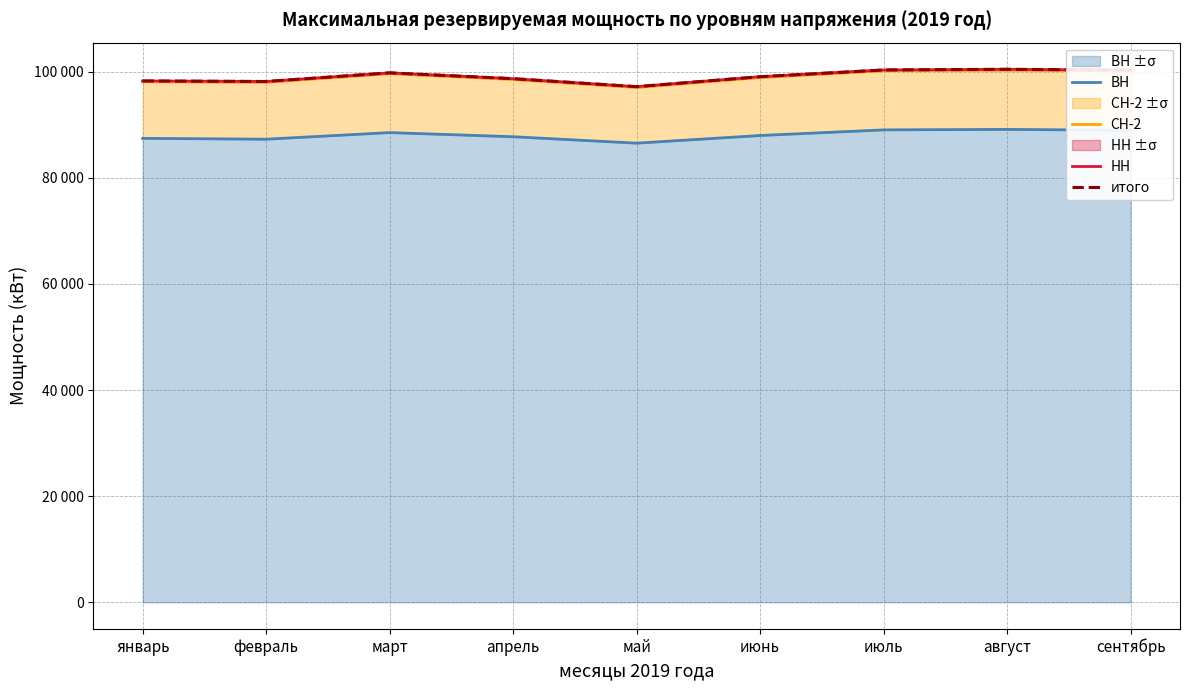

Reading left to right, what are all the values shown in this chart?

ВН: 87445.6	87288.4	88531.5	87751.0	86540.9	87981.8	89043.1	89135.6	88955.1
СН-2: 98115.7	98013.9	99640.8	98544.0	97035.5	98913.2	100185.7	100313.7	100139.5
НН: 98265.7	98163.9	99790.8	98694.0	97185.5	99063.2	100335.7	100463.7	100289.5
итого: 98265.7	98163.9	99790.8	98694.0	97185.5	99063.2	100335.7	100463.7	100289.5